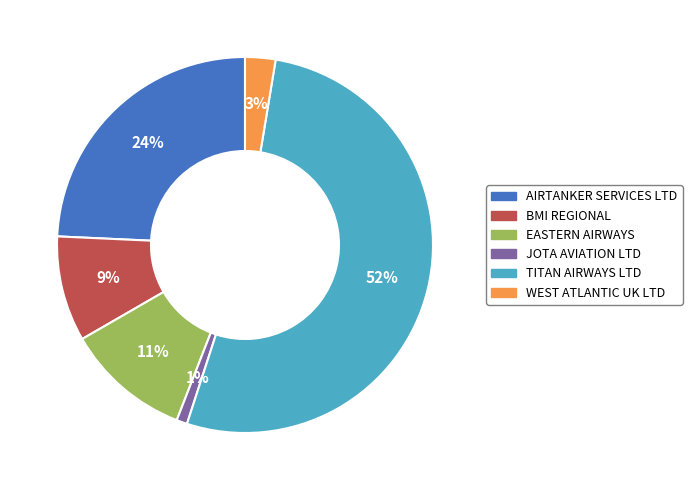

To the nearest percent, what is the average slice percentage?

17%